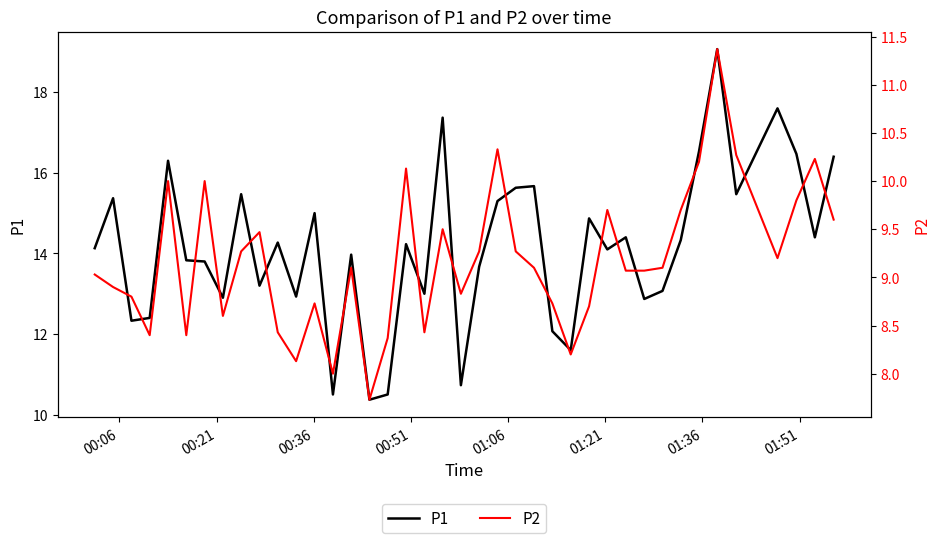

How many data points in P2 are less than 9?

16